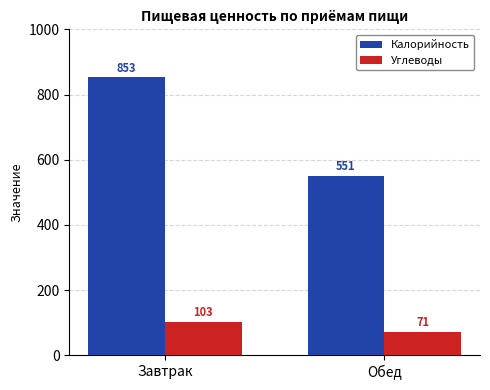

Which category has the lowest value across all series?

Обед